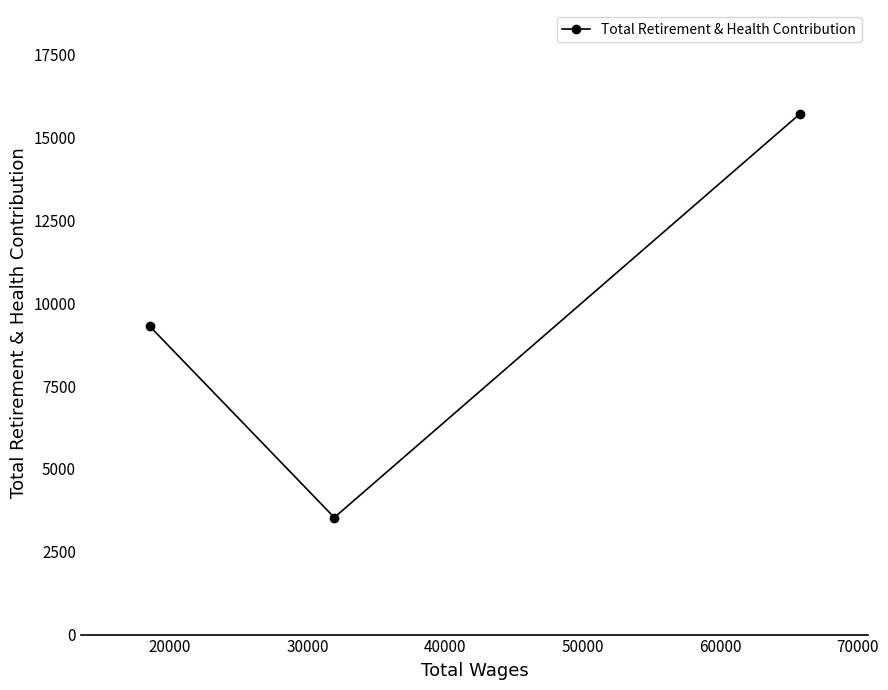

What is the average value?

9518